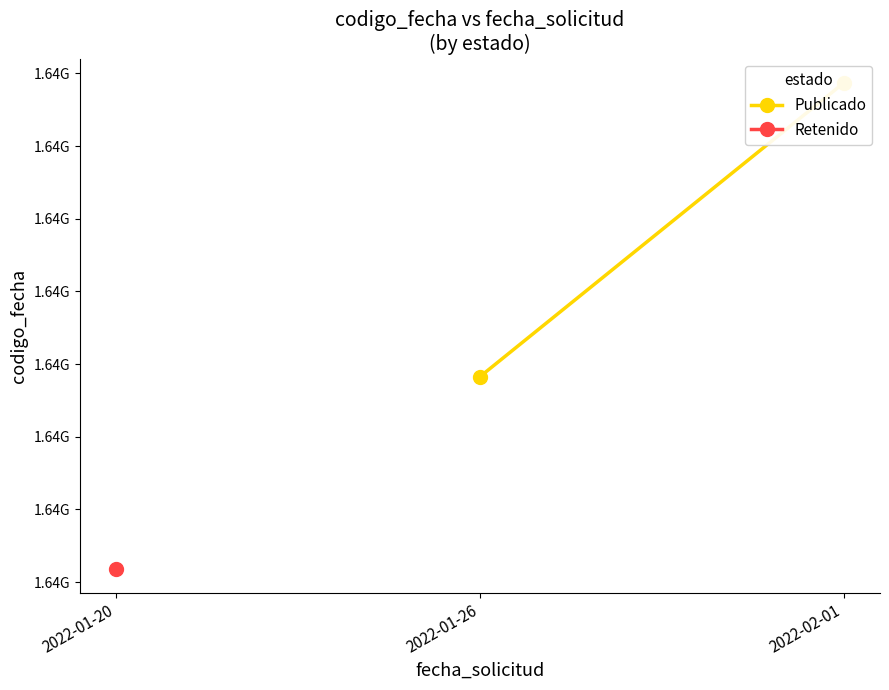

Is it true that the value at 2022-02-01 is 1643786694?

True